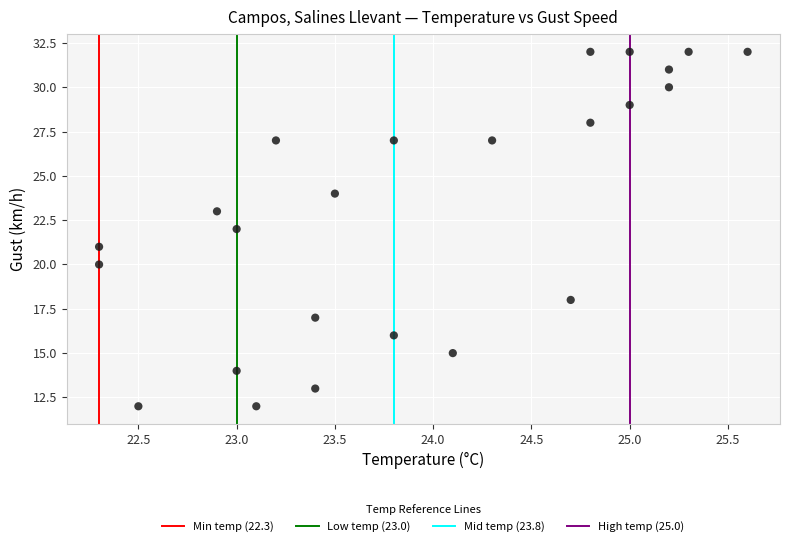

What is the range of Y values (max minus min)?

20